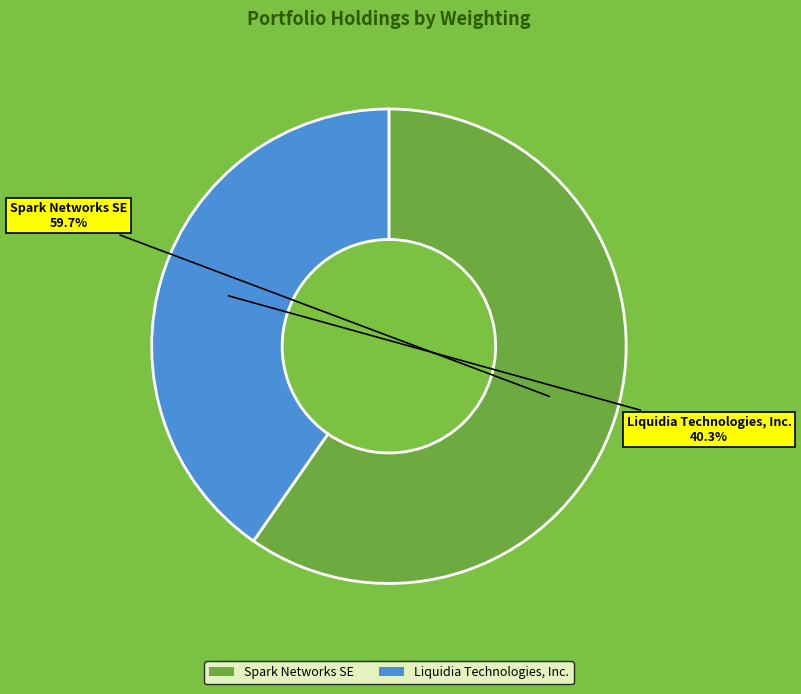

Rank the categories by value from highest to lowest.

Spark Networks SE, Liquidia Technologies, Inc.